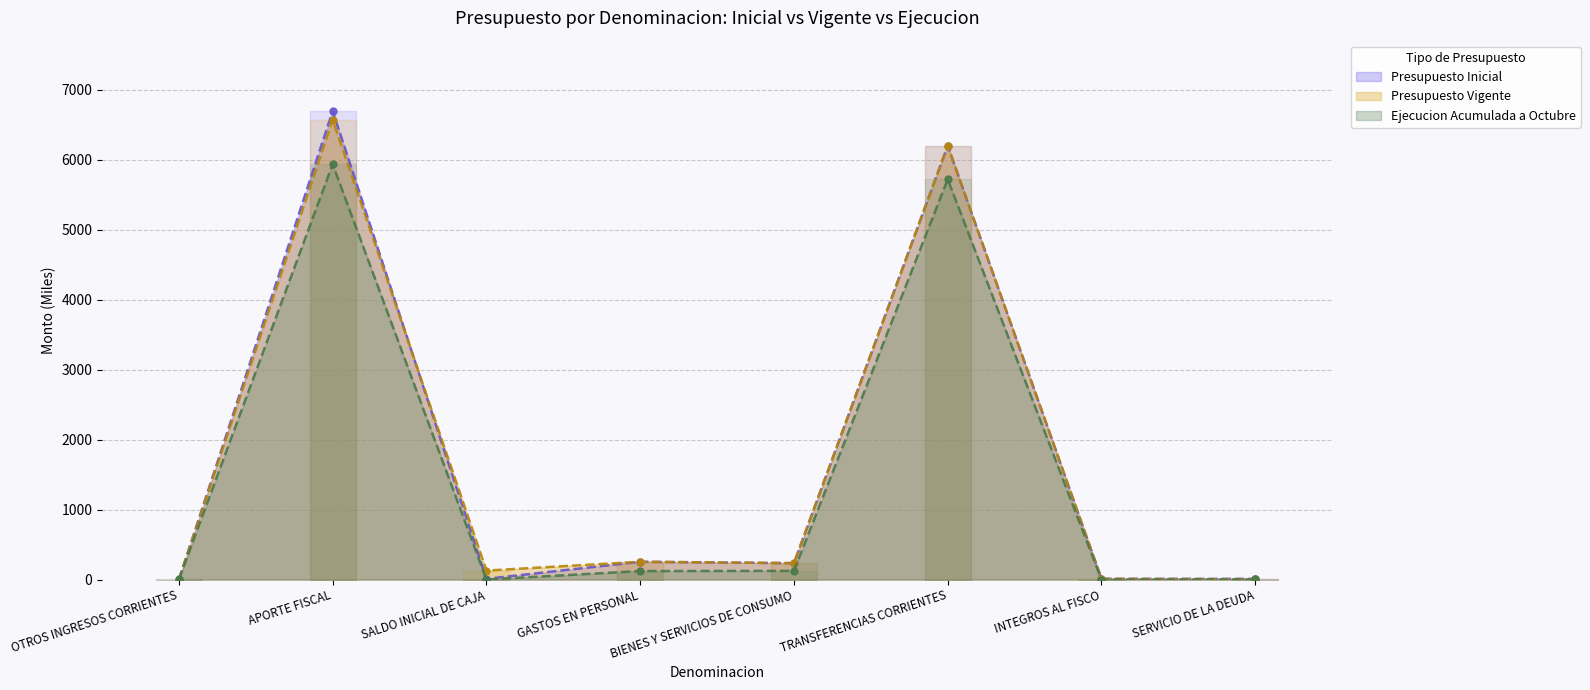

Reading right to left, what are all the values shown in this chart?

Presupuesto Inicial: 10	10	6199	234	254	10	6697	0
Presupuesto Vigente: 2	10	6199	234	254	128	6571	0
Ejecucion Acumulada a Octubre: 1	0	5720	124	121	0	5935	2